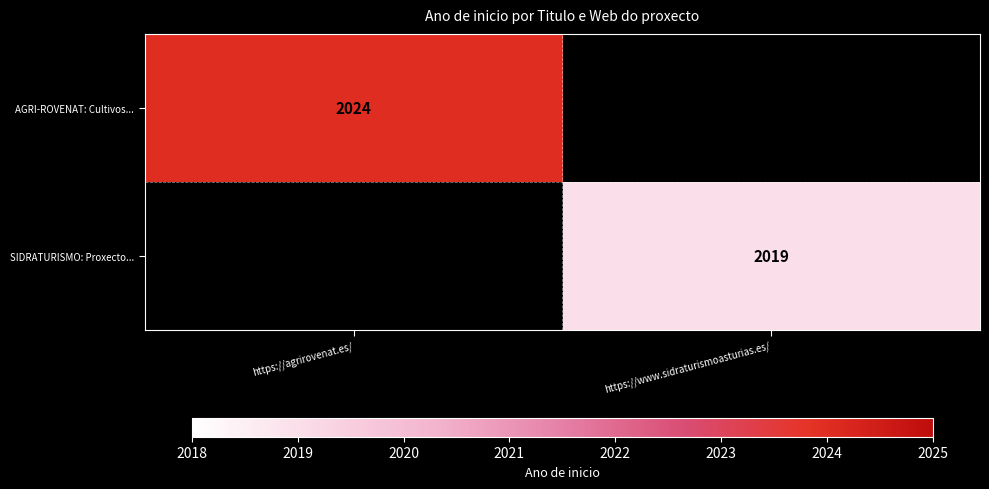

The AGRI-ROVENAT: Cultivos... series shows 1274 at https://agrirovenat.es/. True or false?

False